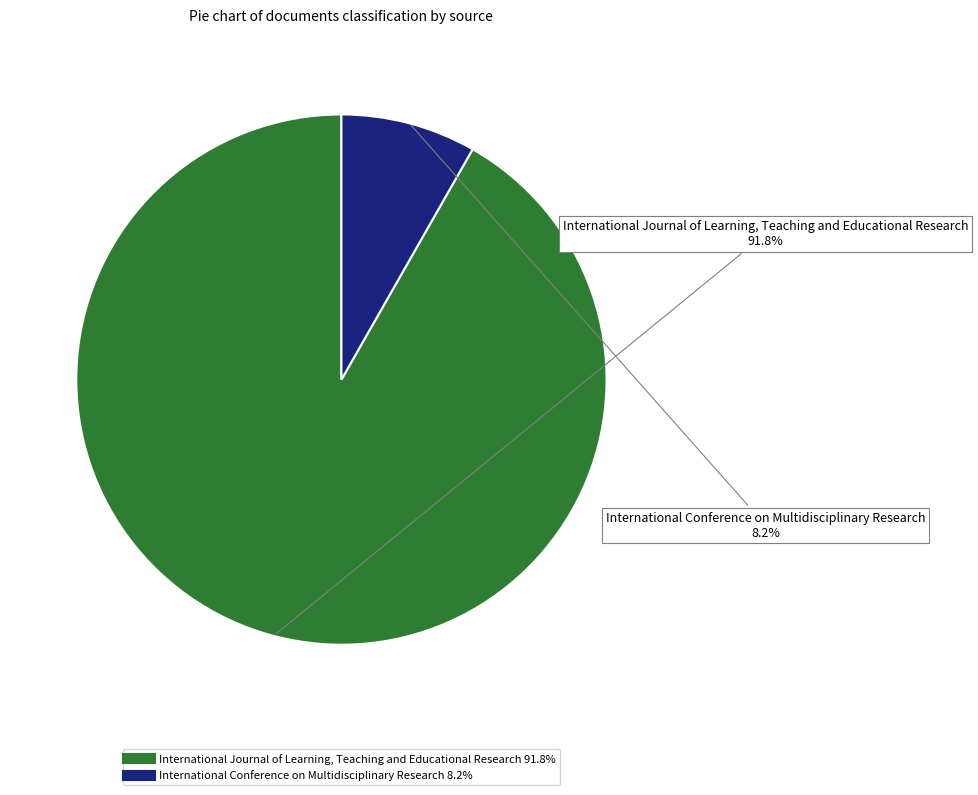

Is the sum of International Conference on Multidisciplinary Research and International Journal of Learning, Teaching and Educational Research greater than half?

Yes